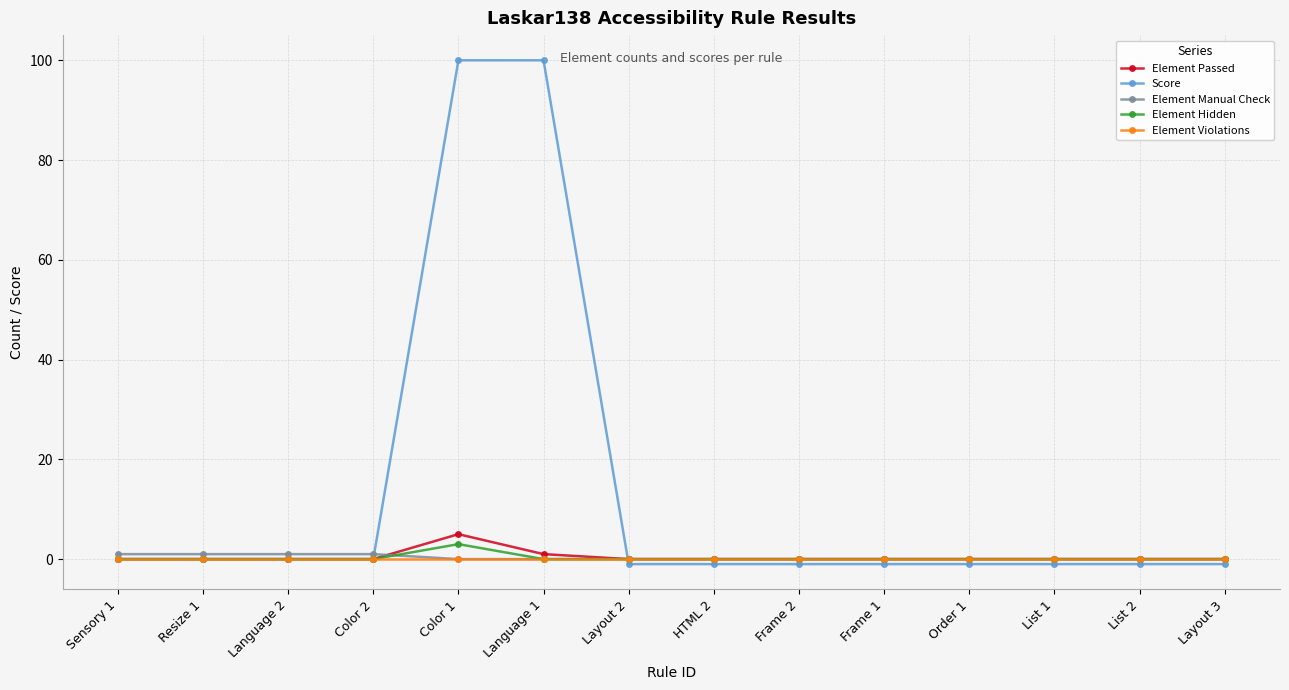

Reading right to left, transcribe all the data shown in this chart.

Element Passed: Layout 3=0	List 2=0	List 1=0	Order 1=0	Frame 1=0	Frame 2=0	HTML 2=0	Layout 2=0	Language 1=1	Color 1=5	Color 2=0	Language 2=0	Resize 1=0	Sensory 1=0
Score: Layout 3=-1	List 2=-1	List 1=-1	Order 1=-1	Frame 1=-1	Frame 2=-1	HTML 2=-1	Layout 2=-1	Language 1=100	Color 1=100	Color 2=0	Language 2=0	Resize 1=0	Sensory 1=0
Element Manual Check: Layout 3=0	List 2=0	List 1=0	Order 1=0	Frame 1=0	Frame 2=0	HTML 2=0	Layout 2=0	Language 1=0	Color 1=0	Color 2=1	Language 2=1	Resize 1=1	Sensory 1=1
Element Hidden: Layout 3=0	List 2=0	List 1=0	Order 1=0	Frame 1=0	Frame 2=0	HTML 2=0	Layout 2=0	Language 1=0	Color 1=3	Color 2=0	Language 2=0	Resize 1=0	Sensory 1=0
Element Violations: Layout 3=0	List 2=0	List 1=0	Order 1=0	Frame 1=0	Frame 2=0	HTML 2=0	Layout 2=0	Language 1=0	Color 1=0	Color 2=0	Language 2=0	Resize 1=0	Sensory 1=0